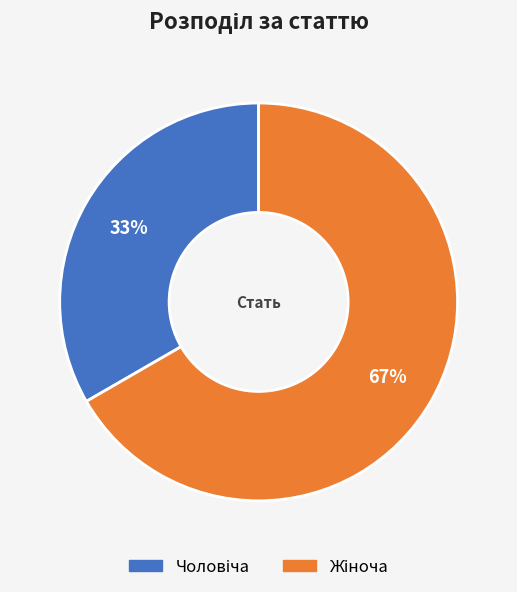

Count the number of slices in the pie.

2